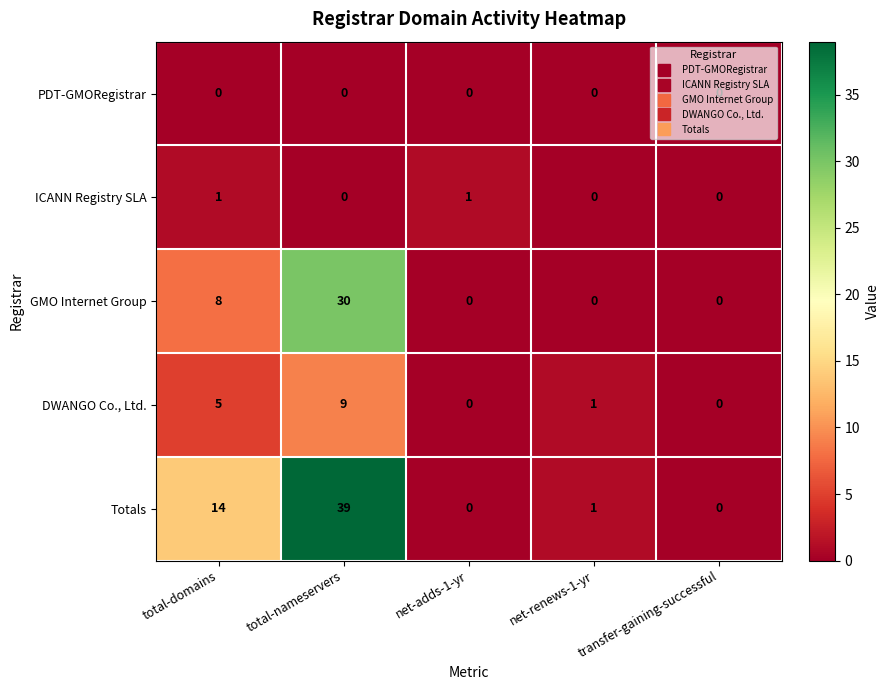

Is it true that PDT-GMORegistrar equals 0 at net-adds-1-yr?

True